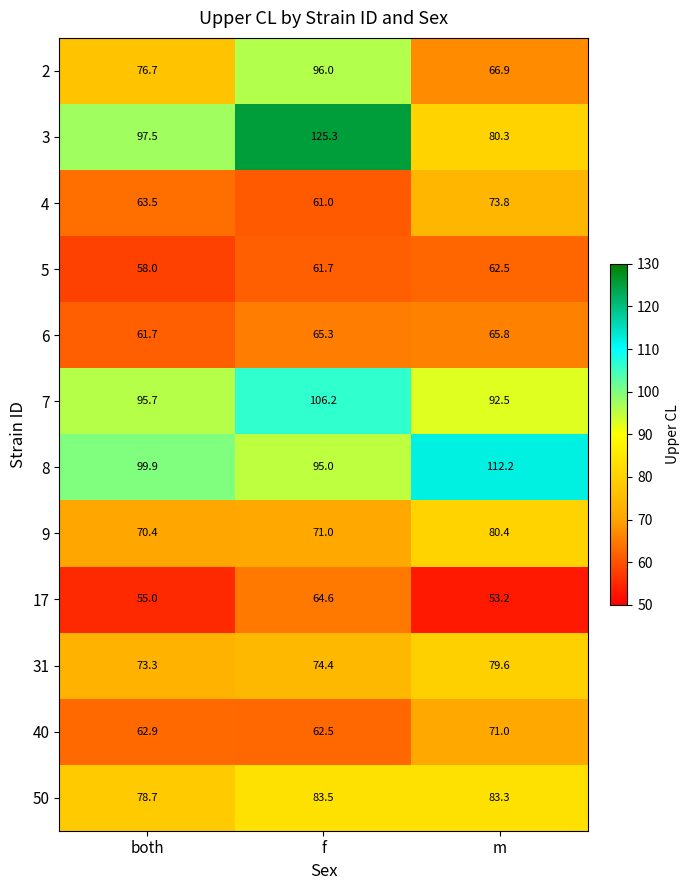

Read the 40 value at both.

62.9